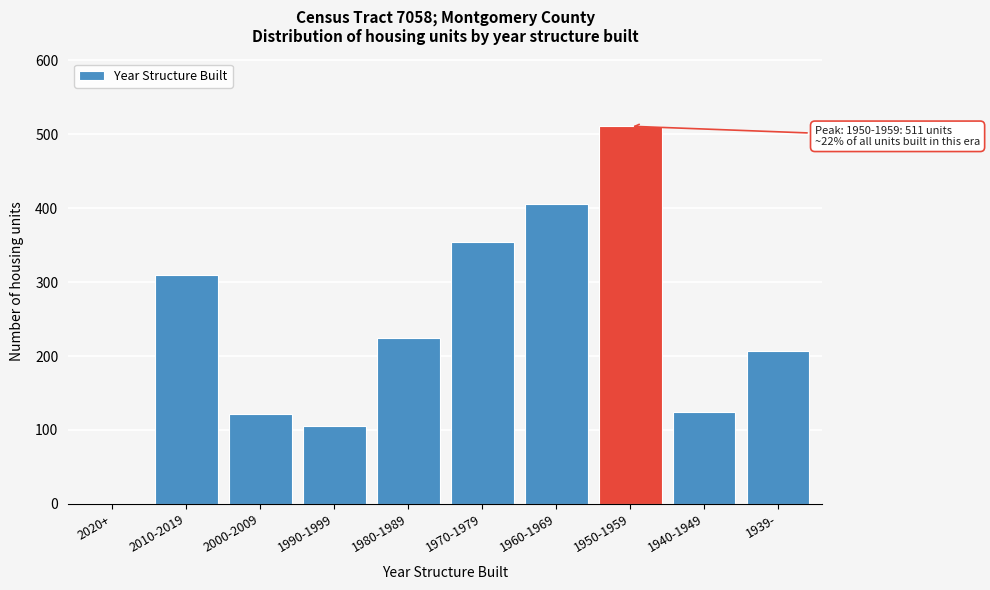

Reading right to left, extract all data points from this chart.

1939-=207	1940-1949=124	1950-1959=511	1960-1969=406	1970-1979=354	1980-1989=225	1990-1999=105	2000-2009=121	2010-2019=309	2020+=0